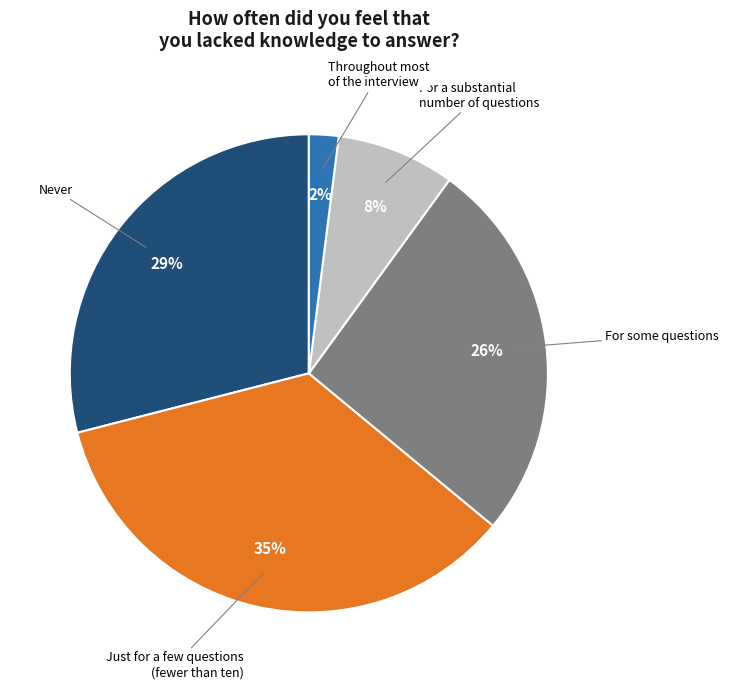

To the nearest percent, what portion does For a substantial number of questions represent?

8%